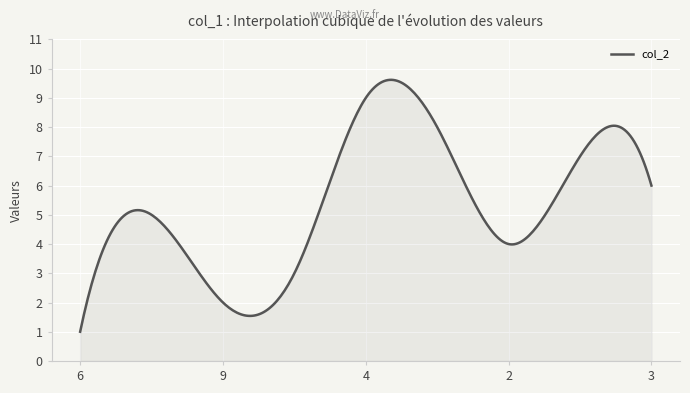

What is the maximum value shown in the chart?

9.6